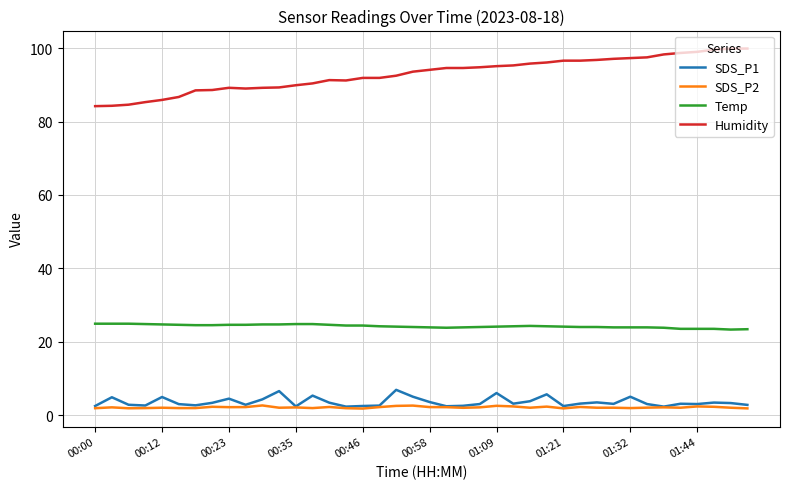

What is the difference between the second highest and second lowest values in the Temp series?

1.5